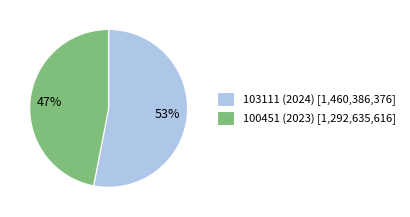

Which has a higher value, 103111 (2024) or 100451 (2023)?

103111 (2024)